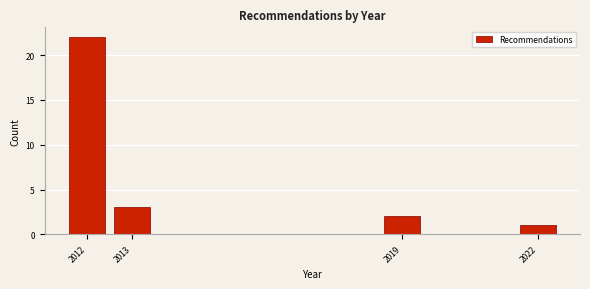

Reading left to right, list all the values displayed in this chart.

22	3	2	1